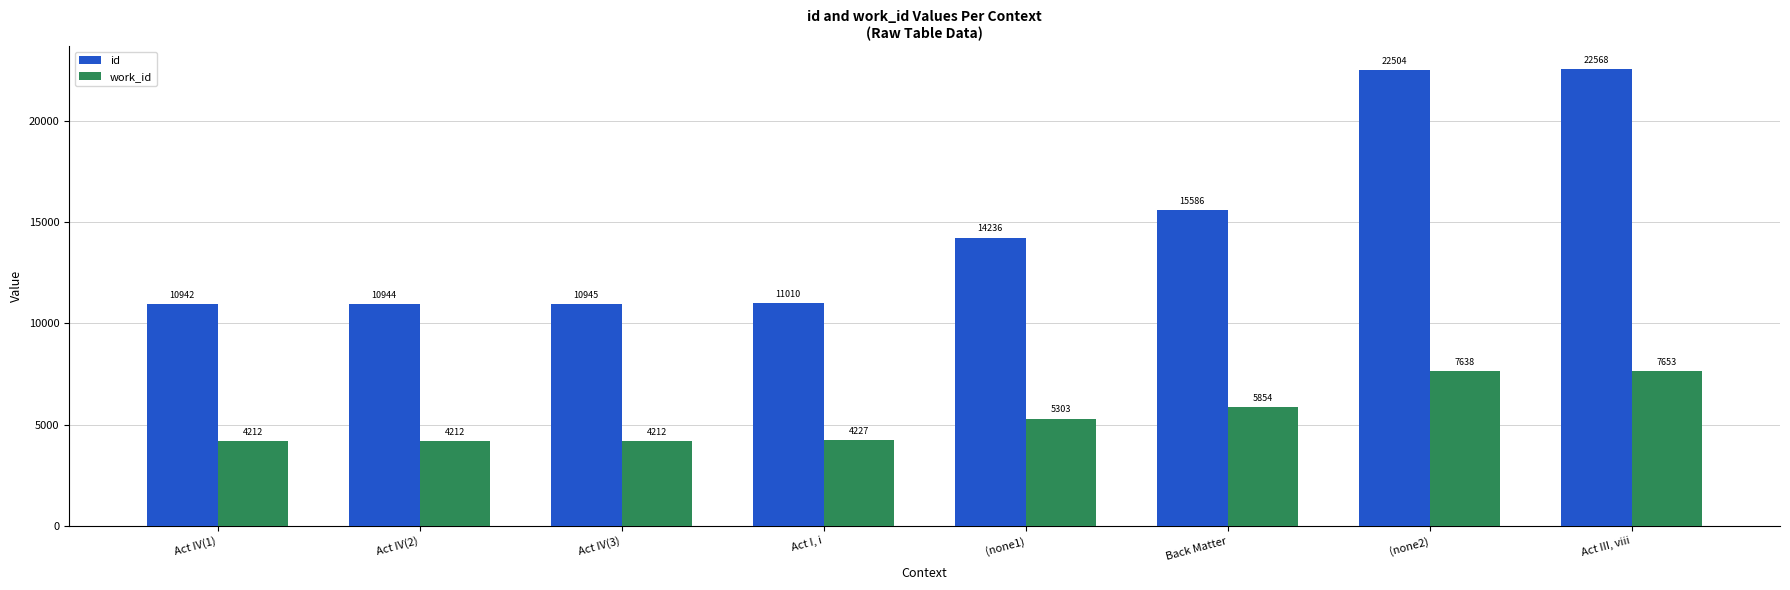

What is the difference between the maximum and second lowest values in the work_id series?

3441